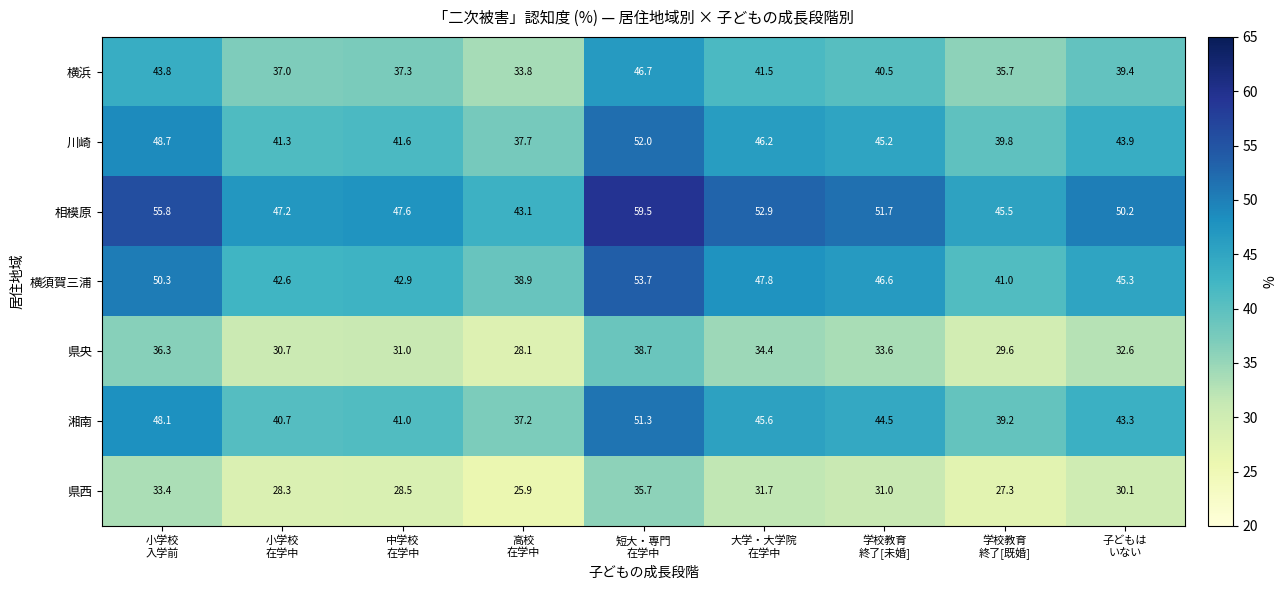

Which series has the largest total across all categories?

相模原